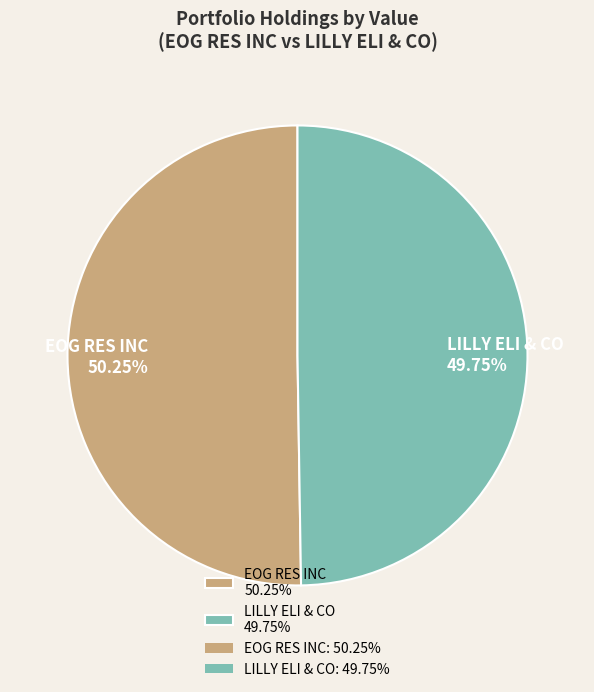

Is there any slice that represents more than half of the pie?

Yes